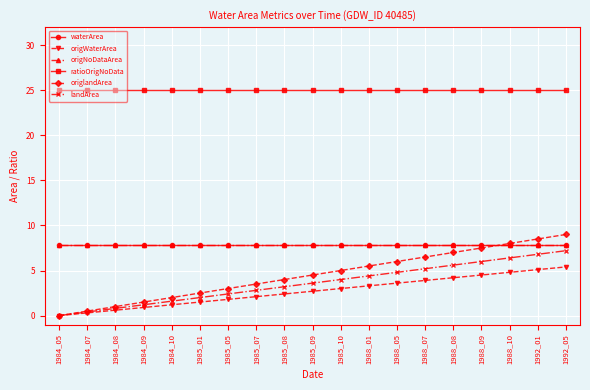

True or false: origWaterArea and origlandArea intersect in this chart.

False